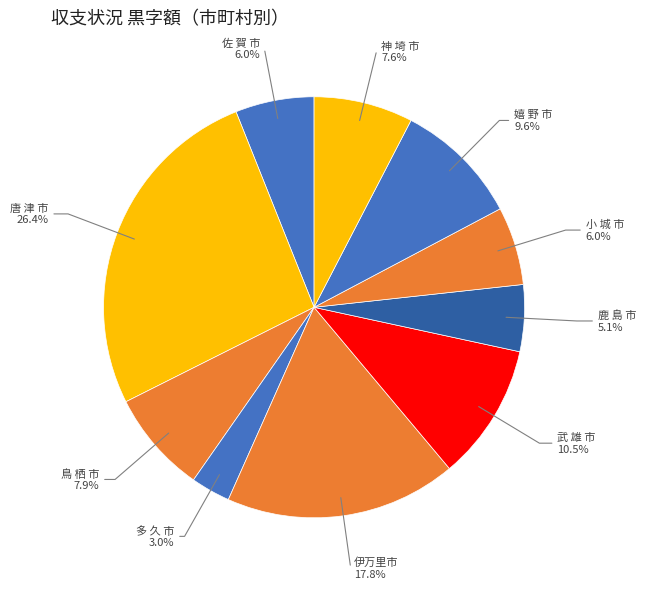

How many segments does this pie chart have?

10